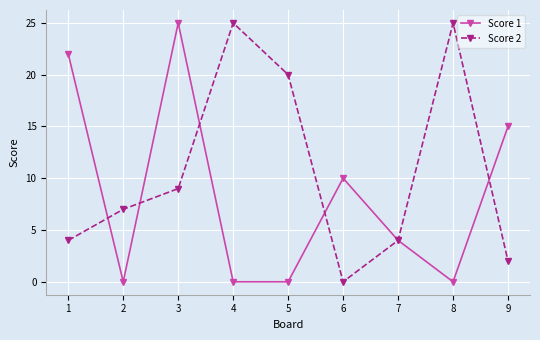

The Score 1 series shows 30 at 1. True or false?

False